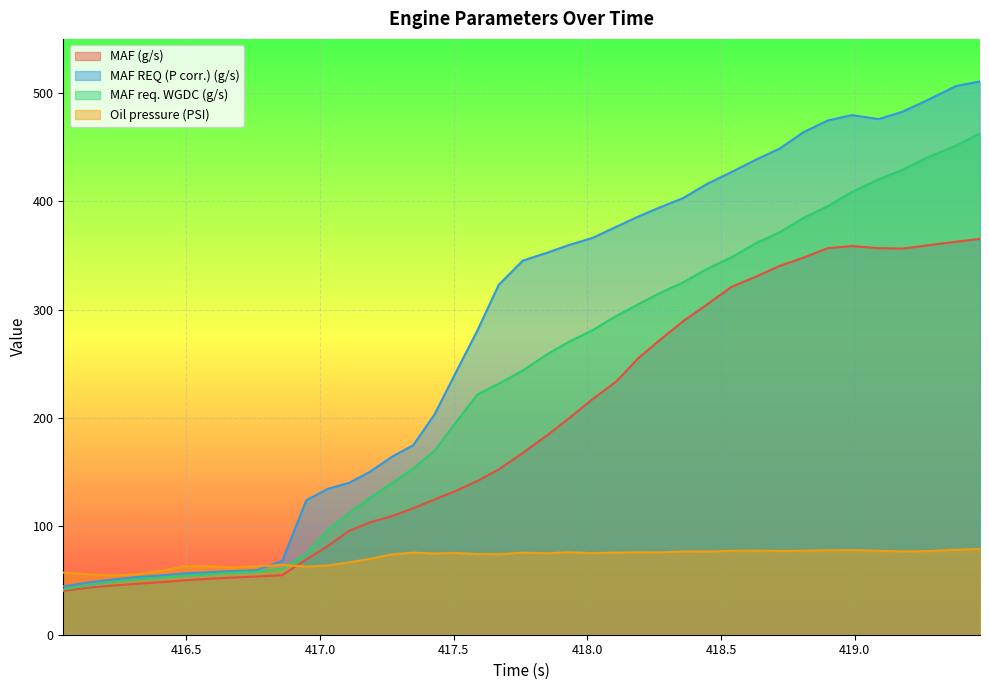

What is the sum of all MAF (g/s) values?

7596.2